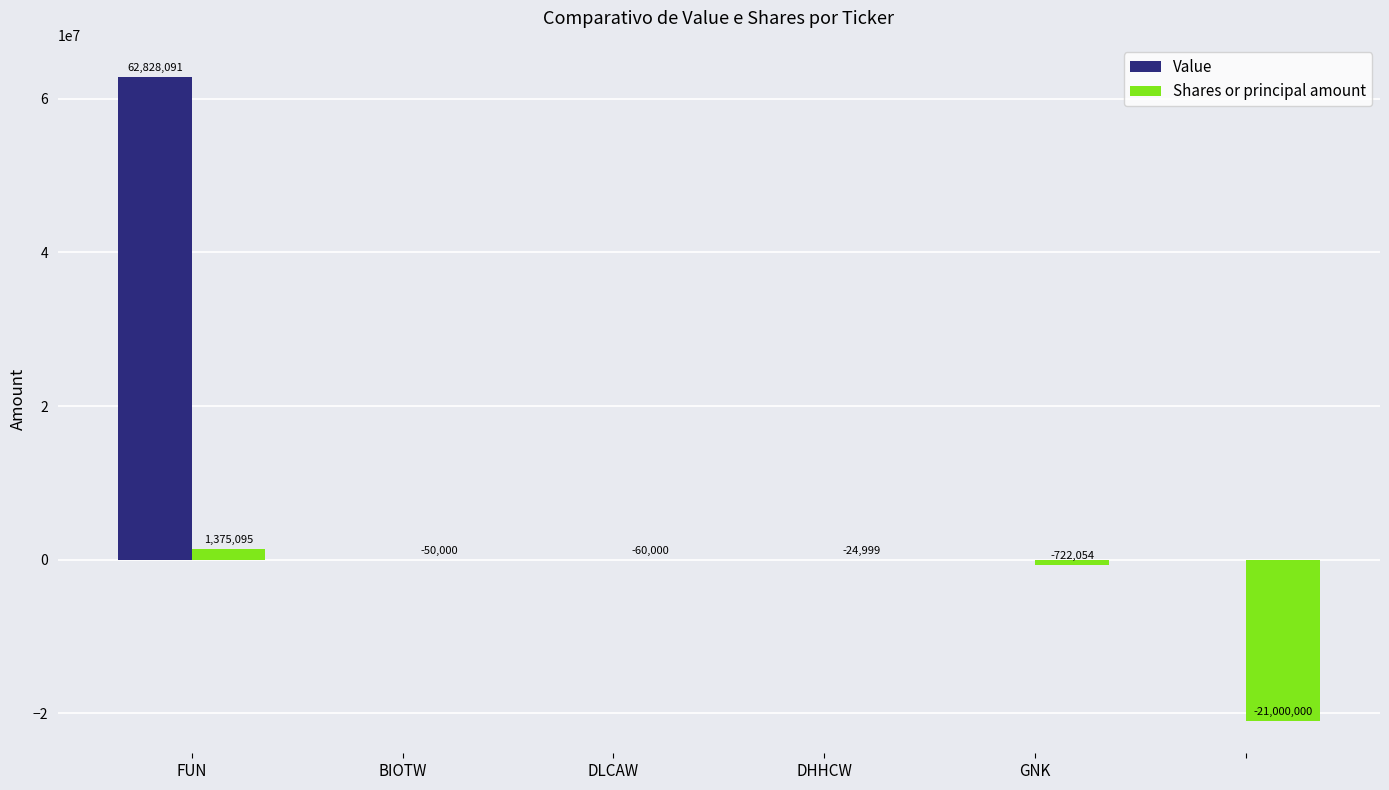

How many groups of bars are there?

6